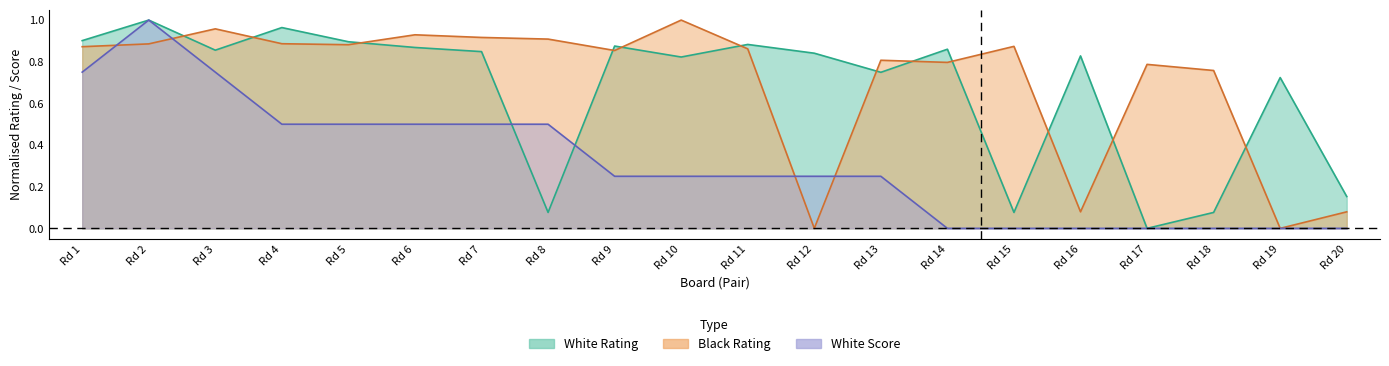

True or false: White Rating has more than 2 points higher than both neighbors.

True